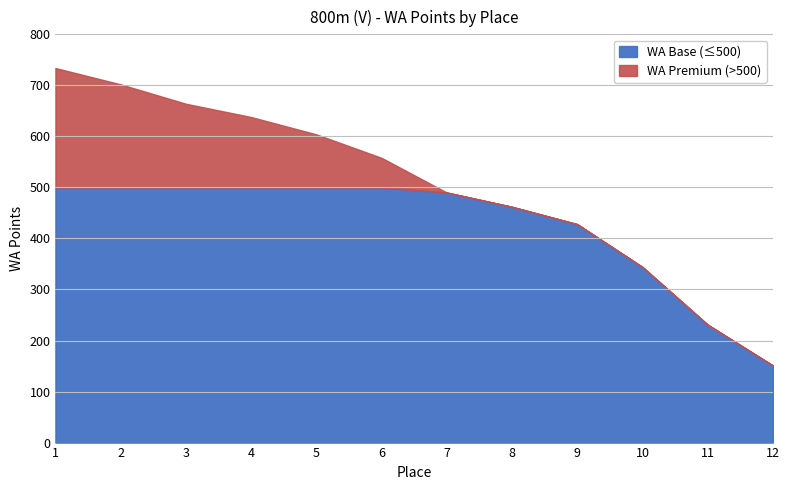

Reading left to right, transcribe all the data shown in this chart.

1=734	2=702	3=664	4=638	5=604	6=558	7=490	8=462	9=428	10=344	11=231	12=151